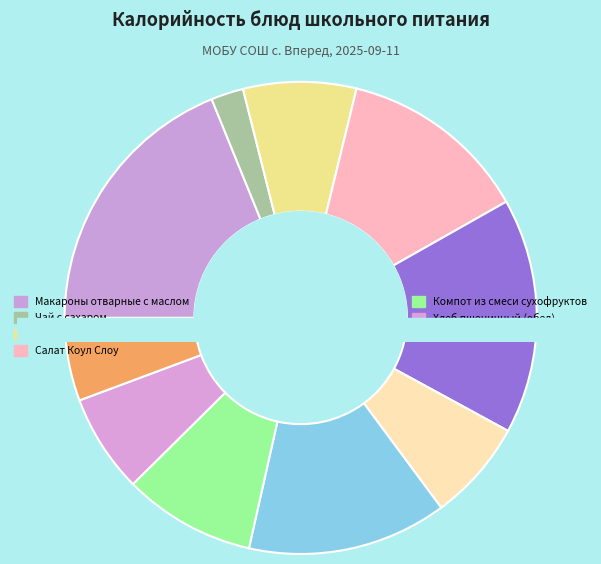

Is it true that Котлеты куриные Наггетсы is 7% of the pie?

True